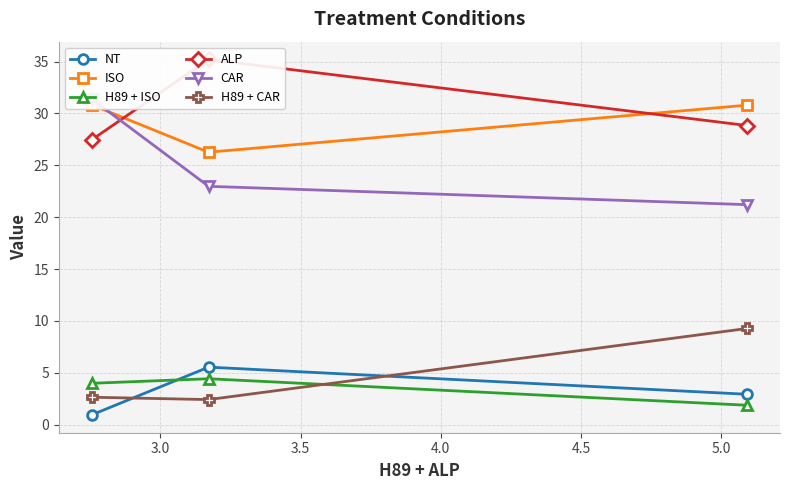

What is the difference between the maximum and minimum values in the ALP series?

7.8